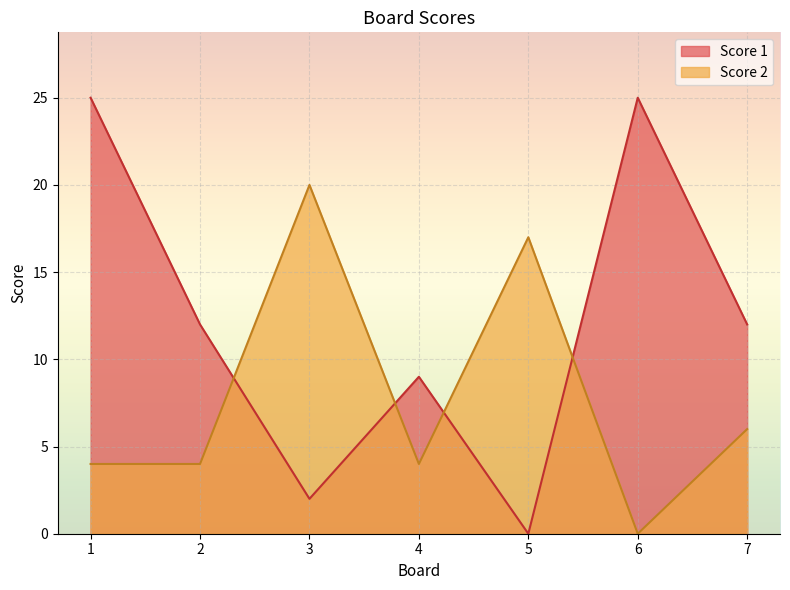

What is the approximate value of Score 2 at 4?

4